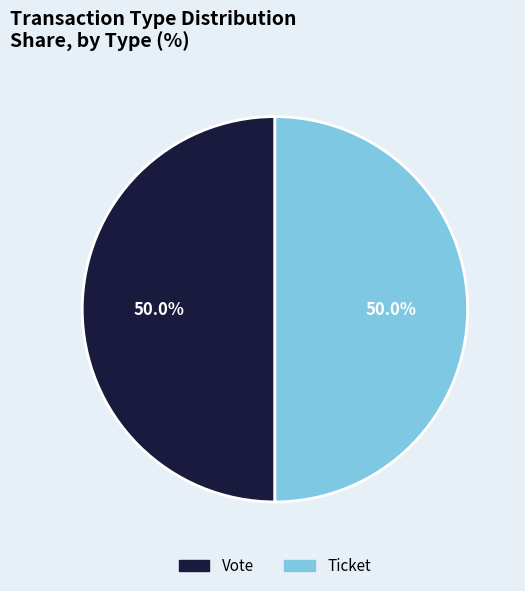

Is it true that Vote is 9% of the pie?

False